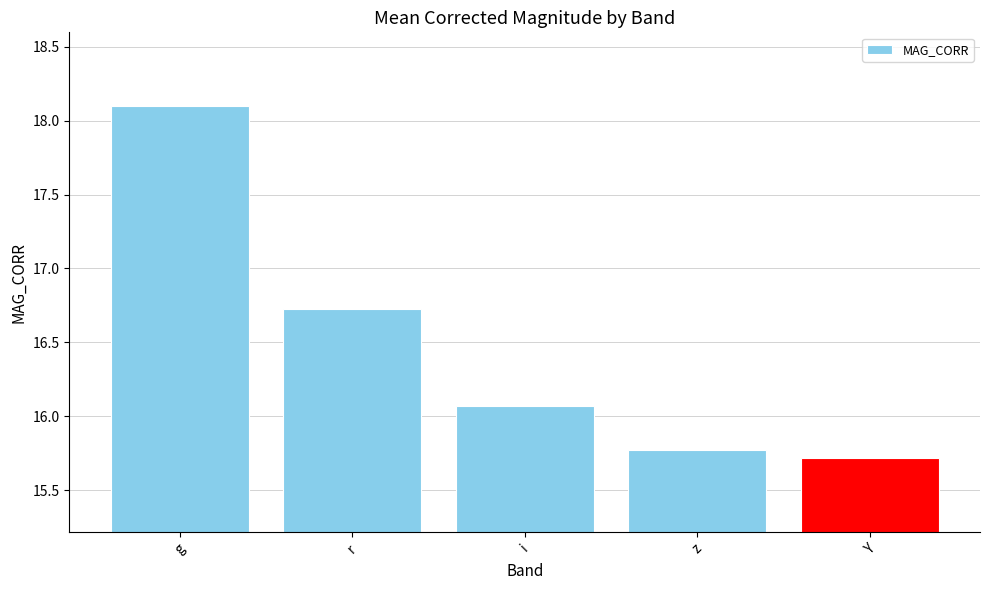

Reading left to right, transcribe all the data shown in this chart.

18.1	16.7	16.1	15.8	15.7